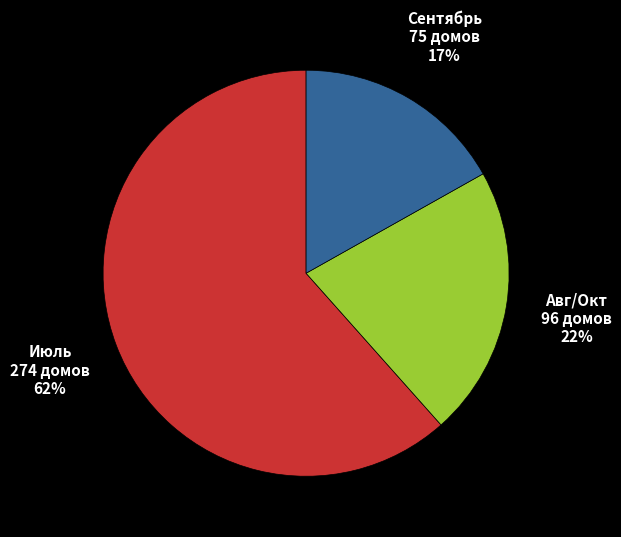

To the nearest percent, what is the average slice percentage?

33%